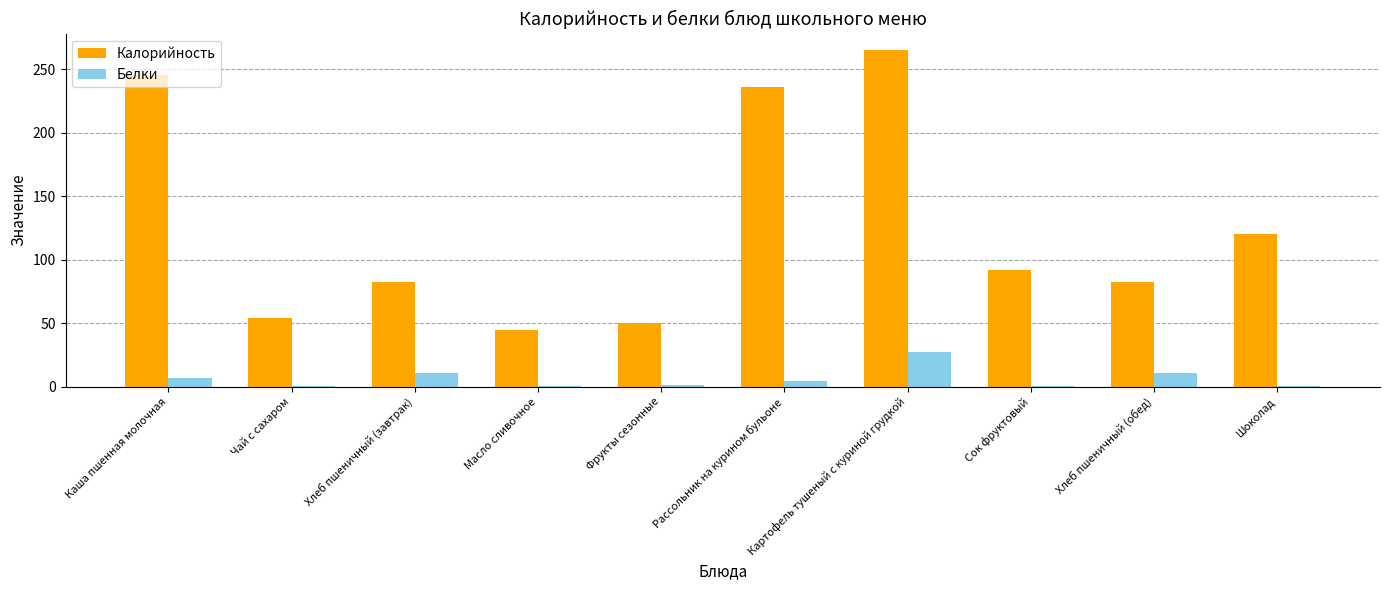

Which series changed the most between Чай с сахаром and Сок фруктовый?

Калорийность